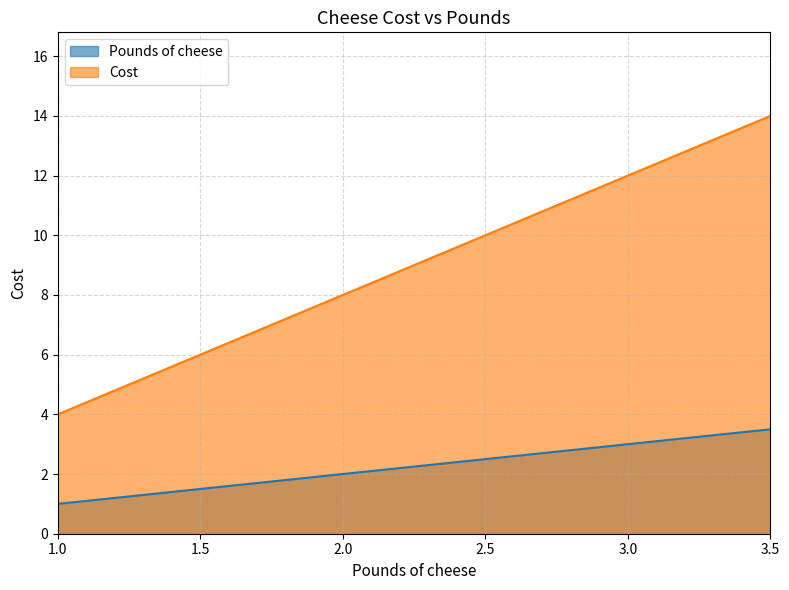

What is the average value of the Cost series?

8.7